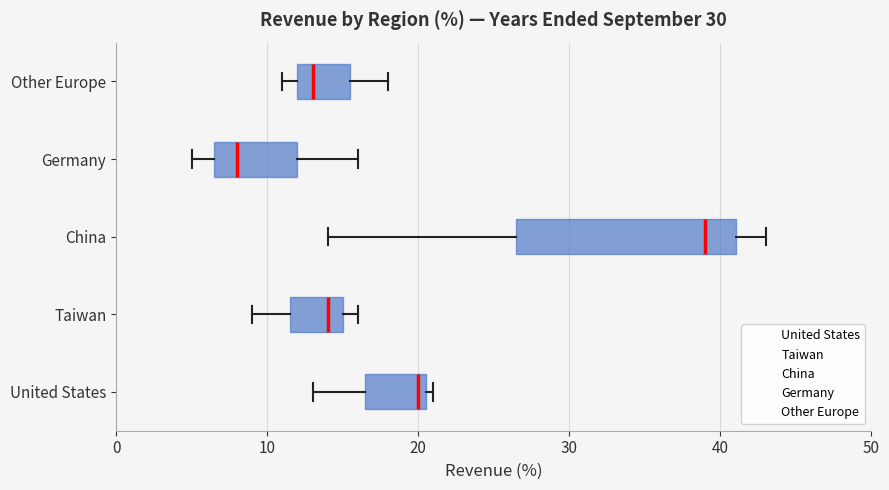

Which box is the widest, from its left edge to its right edge?

China